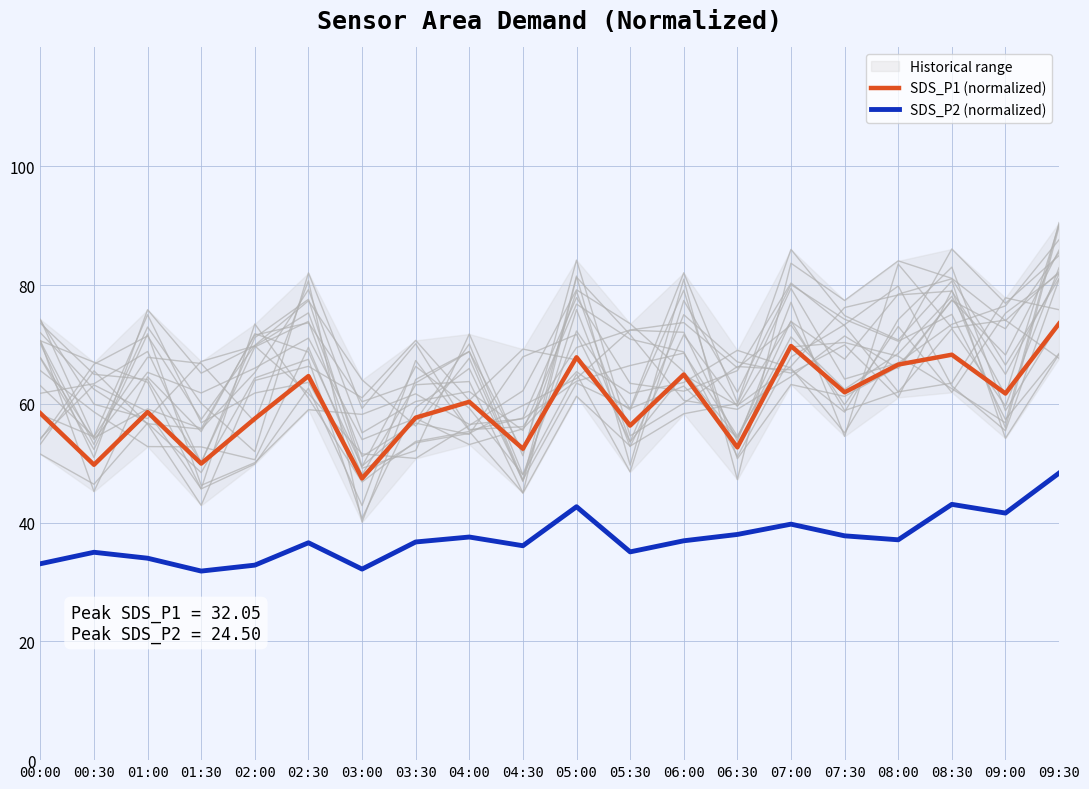

Where does the SDS_P1 (normalized) series first go above 60?

02:30